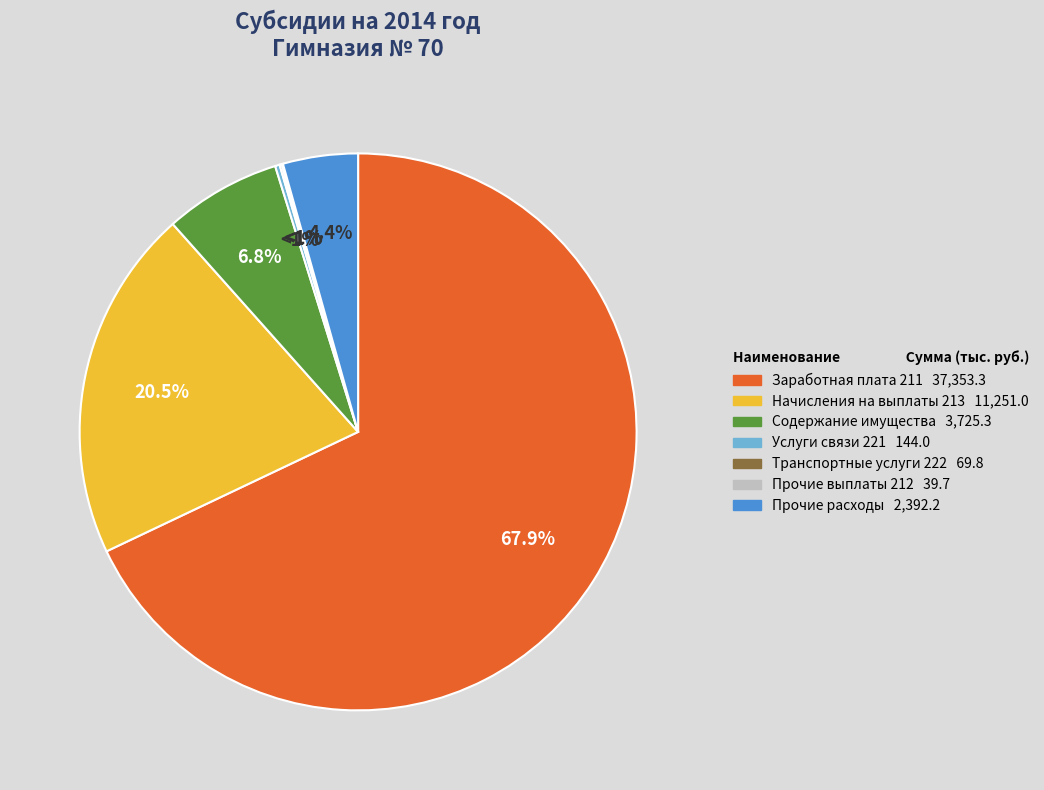

Rank the categories by value from highest to lowest.

Заработная плата 211, Начисления на выплаты 213, Содержание имущества, Прочие расходы, Услуги связи 221, Транспортные услуги 222, Прочие выплаты 212